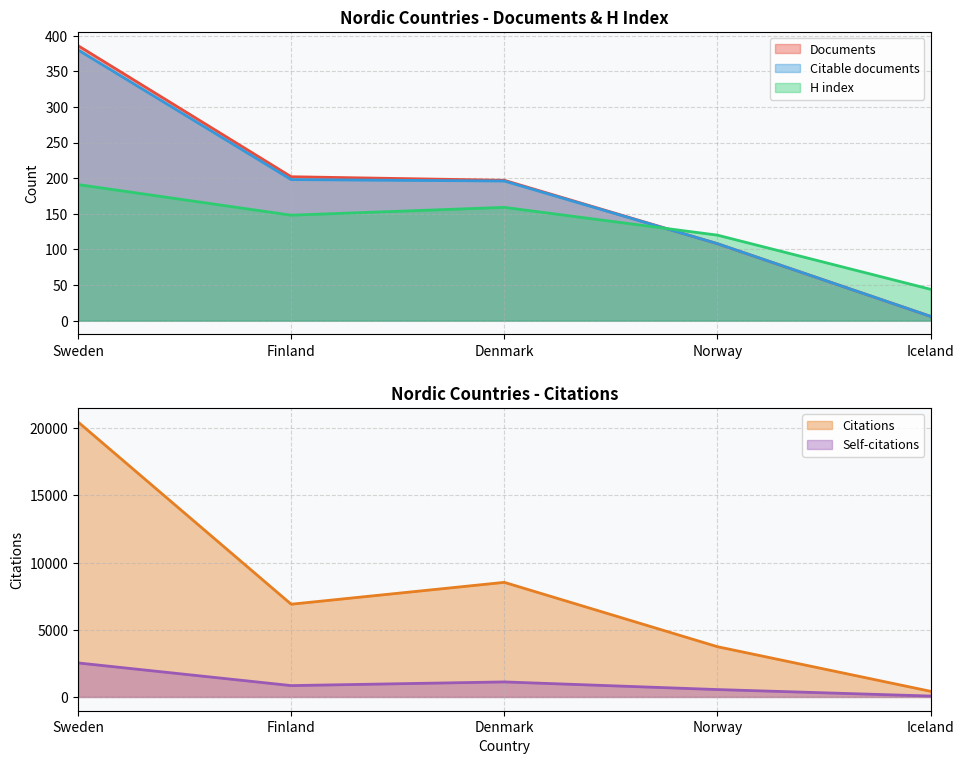

What is the value of the H index point at the 4th from the left?

120